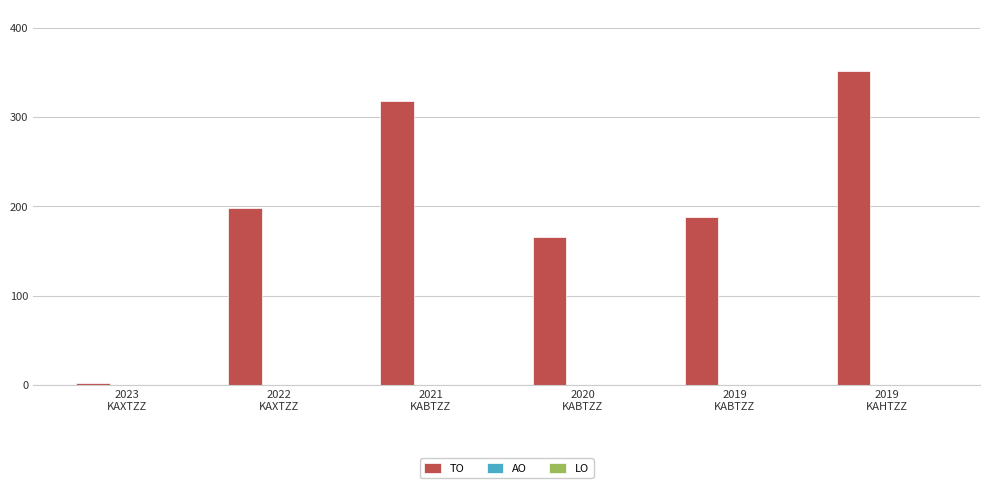

Count the number of categories in the chart.

6